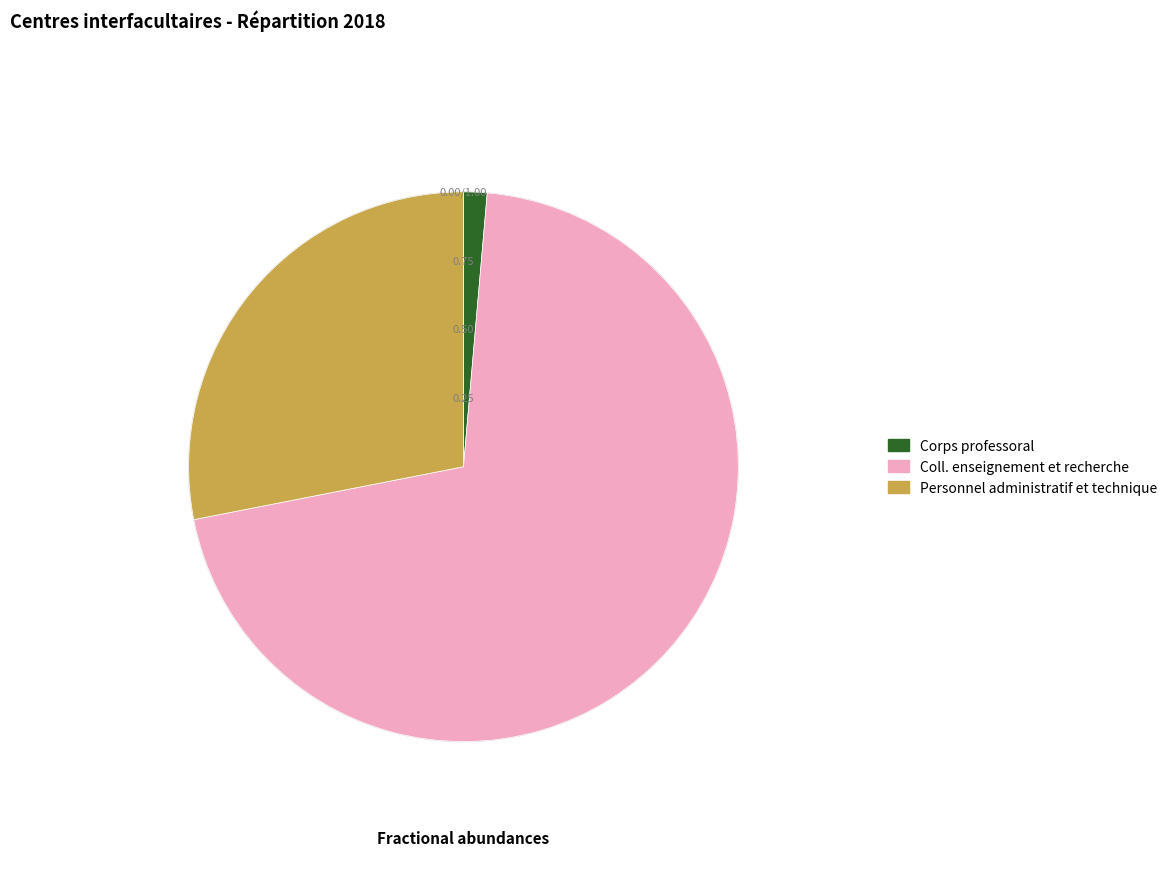

How many slices are in this pie chart?

3